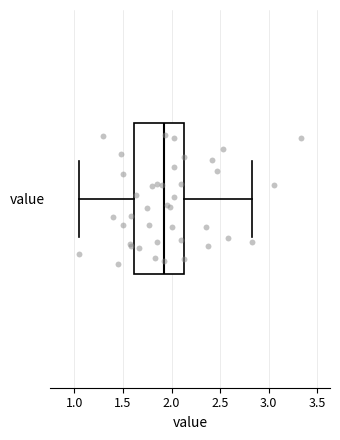

Where is the left edge of the box for value on the x-axis? The values are not printed on the chart, so give them approximately, as read against the axis.

1.60